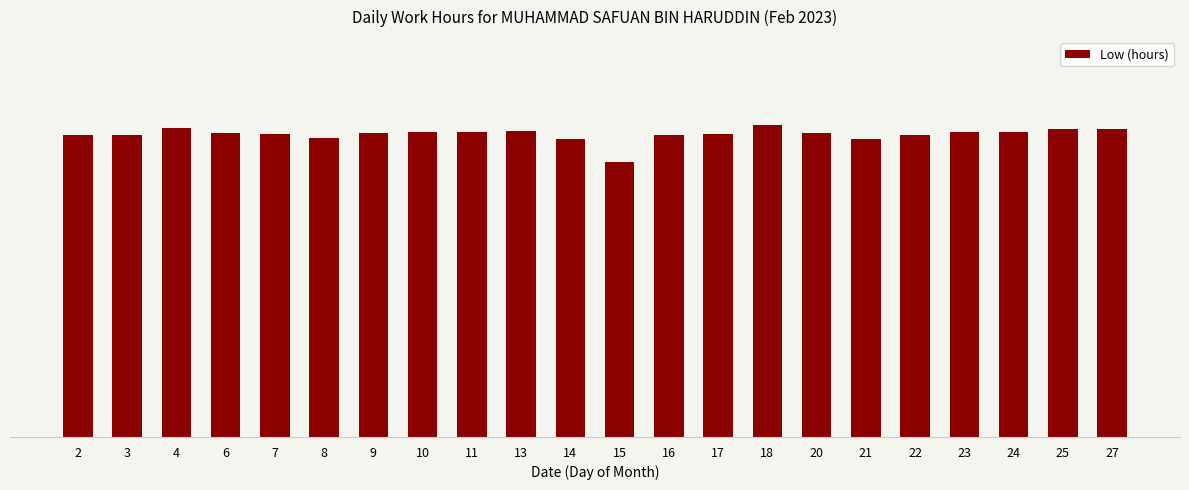

List the labels in order of value, largest first.

18, 4, 25, 27, 13, 10, 11, 24, 23, 6, 9, 20, 17, 7, 2, 16, 22, 3, 8, 21, 14, 15